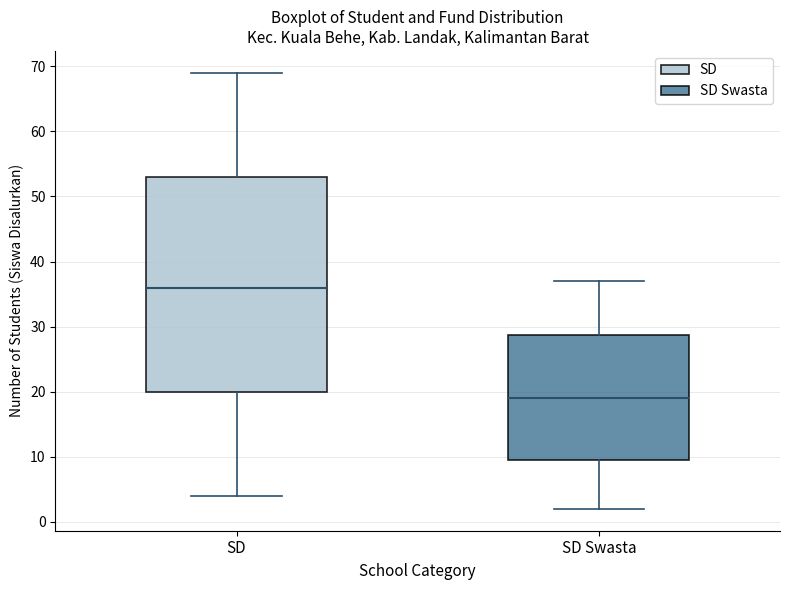

Which box is the tallest, from its lower edge to its upper edge?

SD